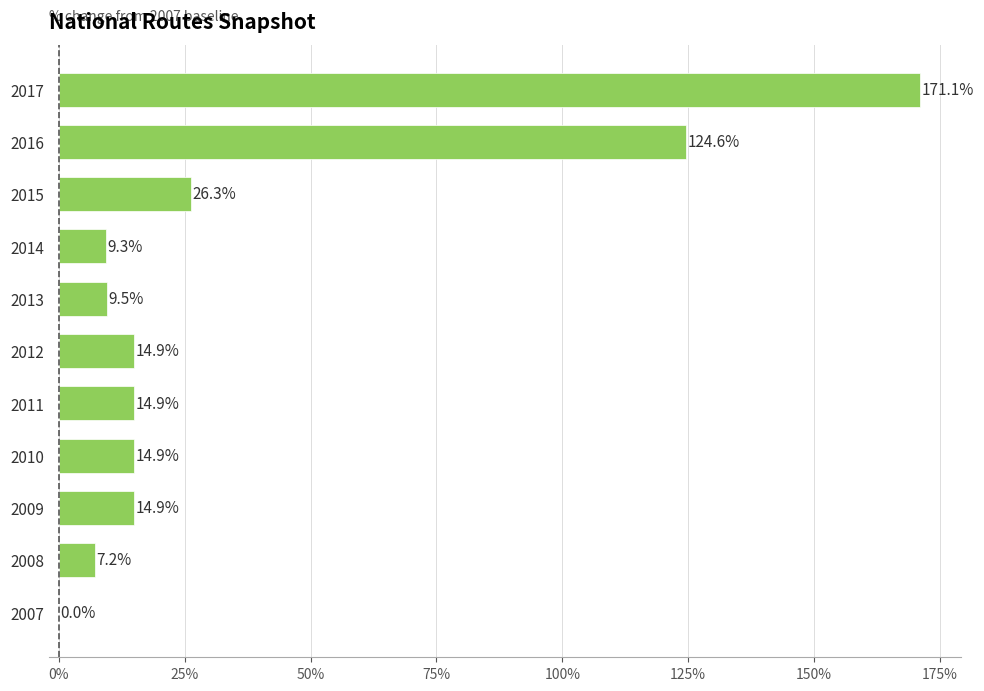

Which has a higher value, 2007 or 2011?

2011